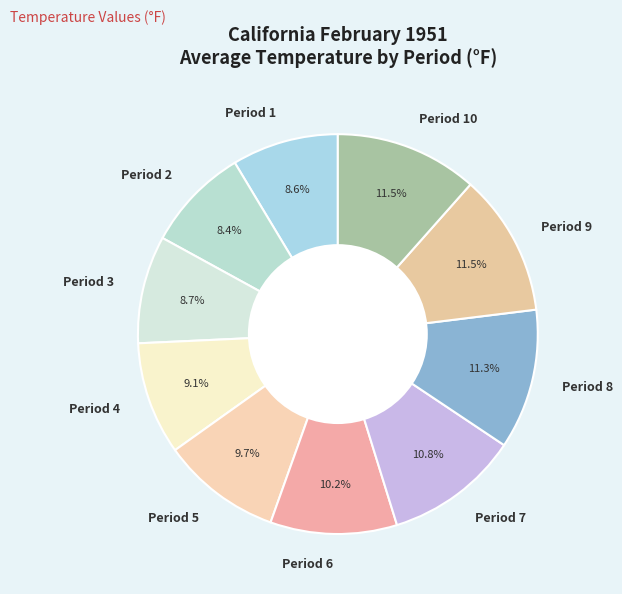

Is there any slice that represents more than half of the pie?

No